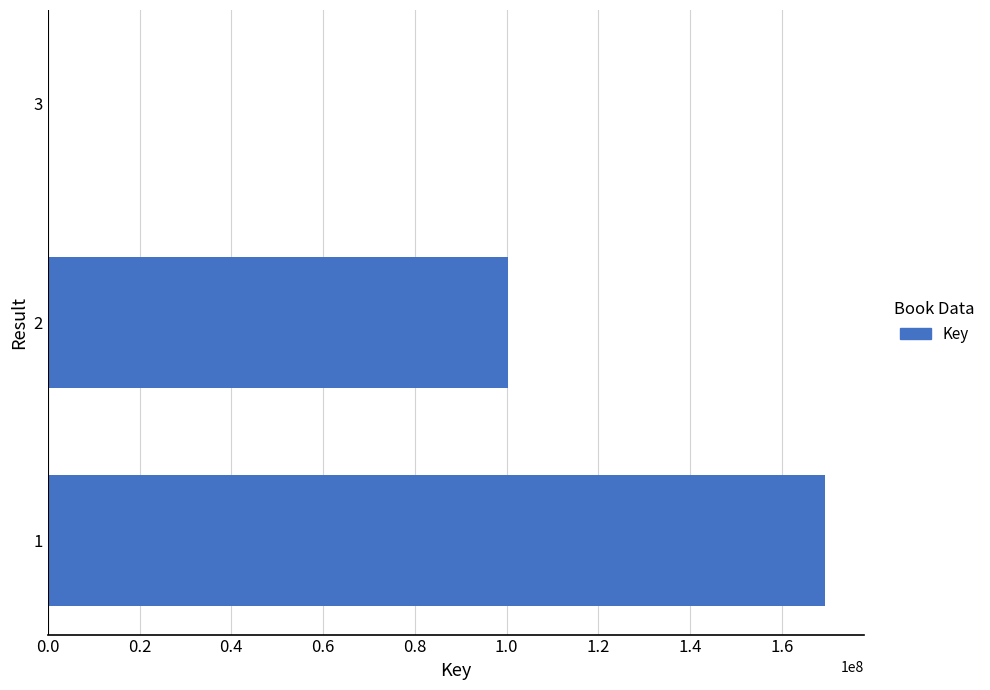

What is the sum of all values?

270046257